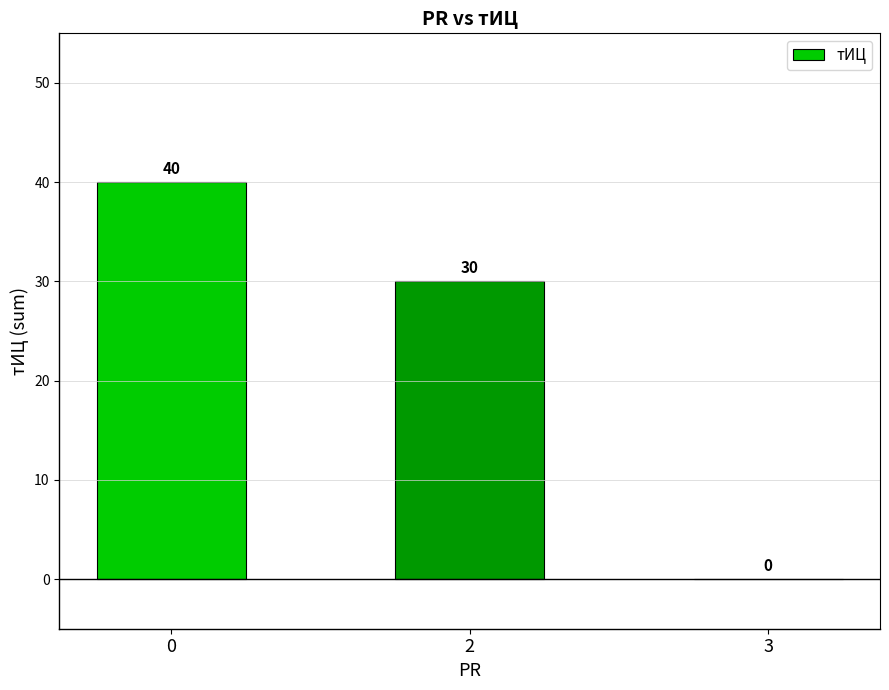

What is the change in value from 2 to 3?

-30